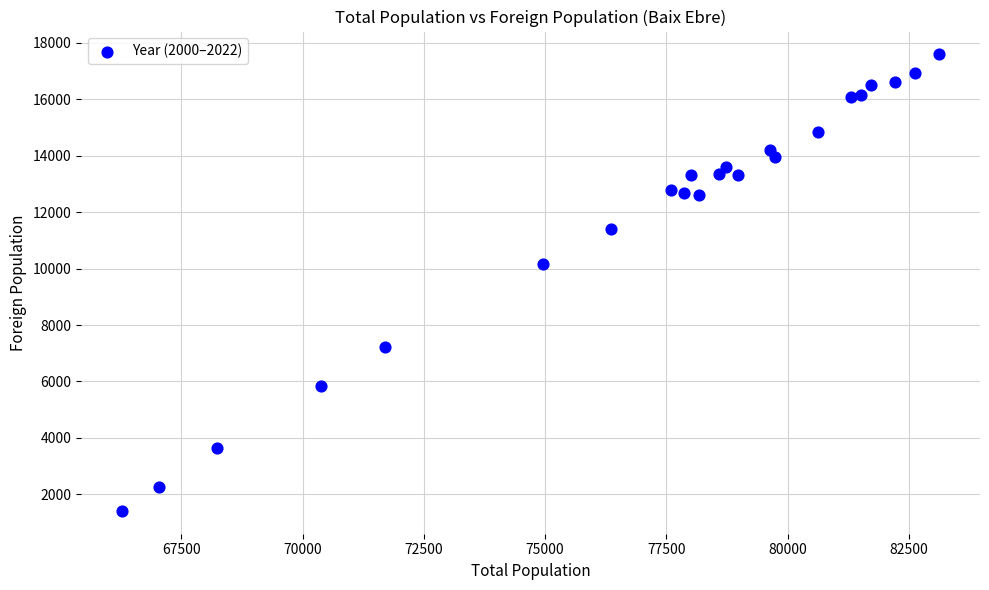

What Y value in the scatter plot is closest to 9500?

10165